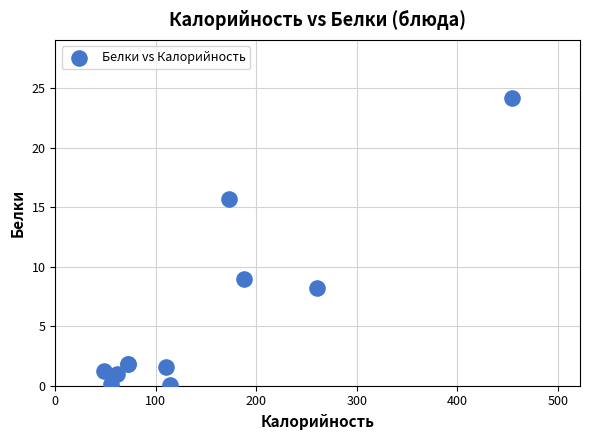

What Y value in the scatter plot is closest to 12?

9.0